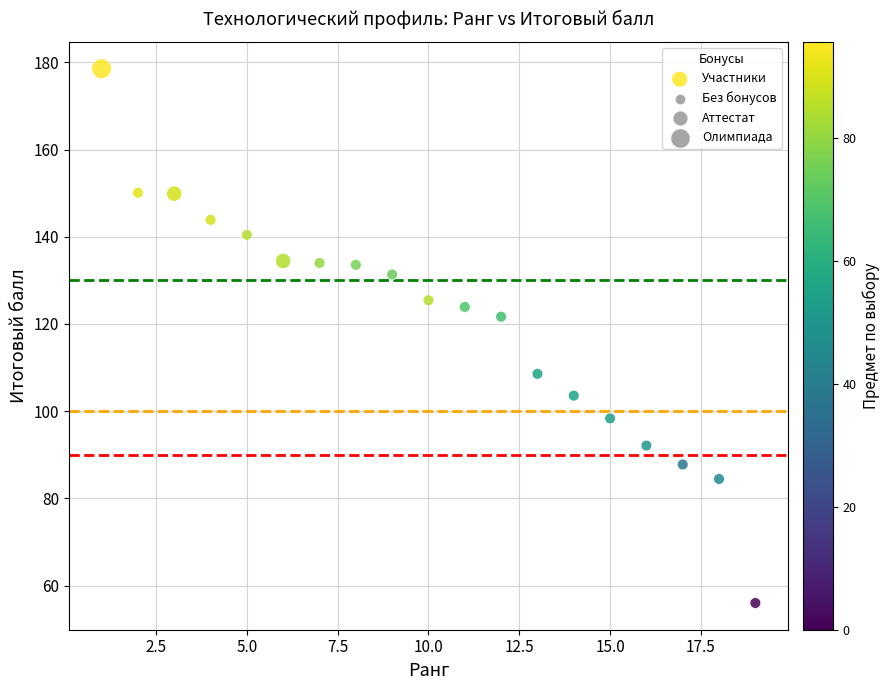

What Y value in the scatter plot is closest to 117?

121.7